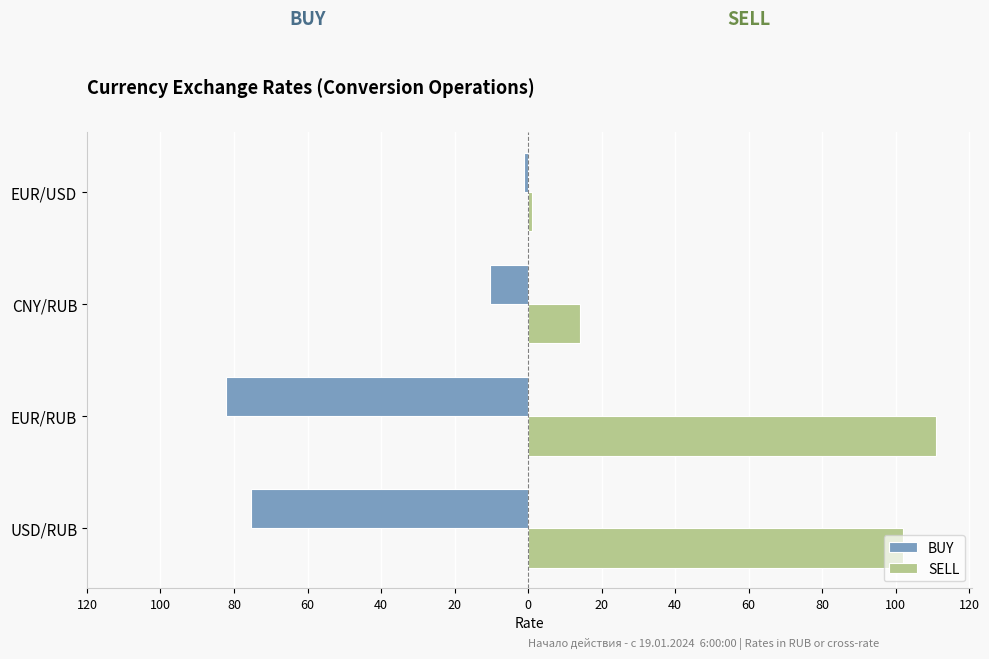

What are all the series names shown in the legend?

BUY, SELL